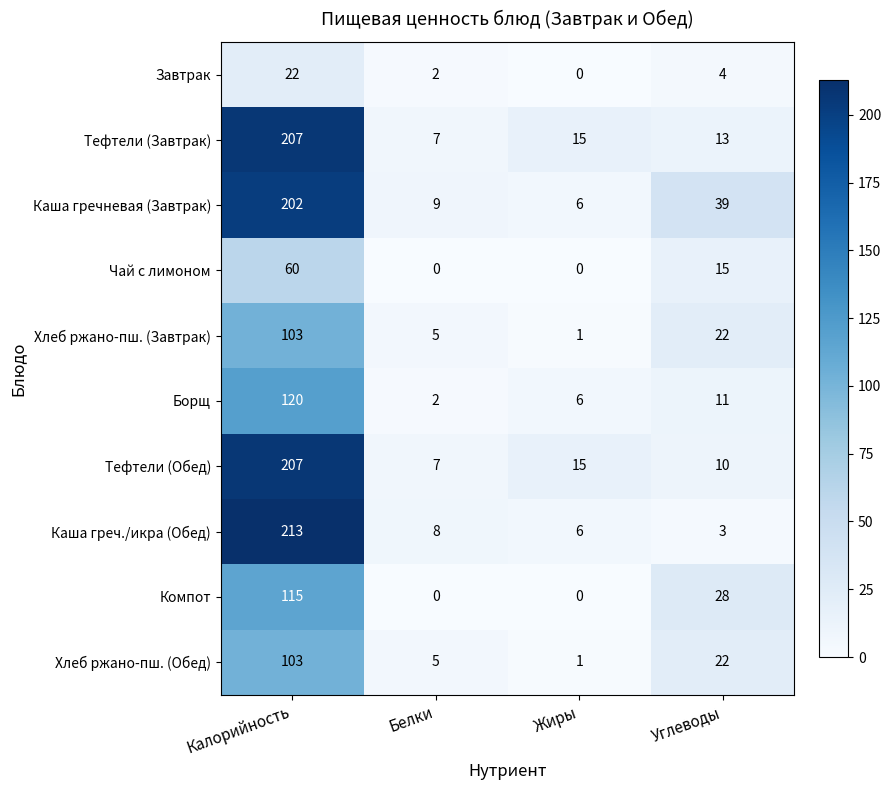

True or false: Тефтели (Завтрак) has a value of 3 at Белки.

False